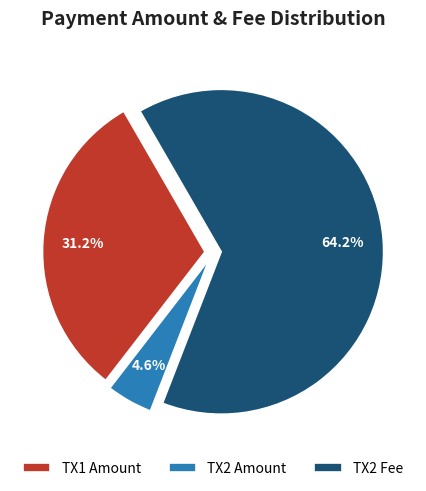

What percentage is NOT represented by TX2 Amount?

95.4%